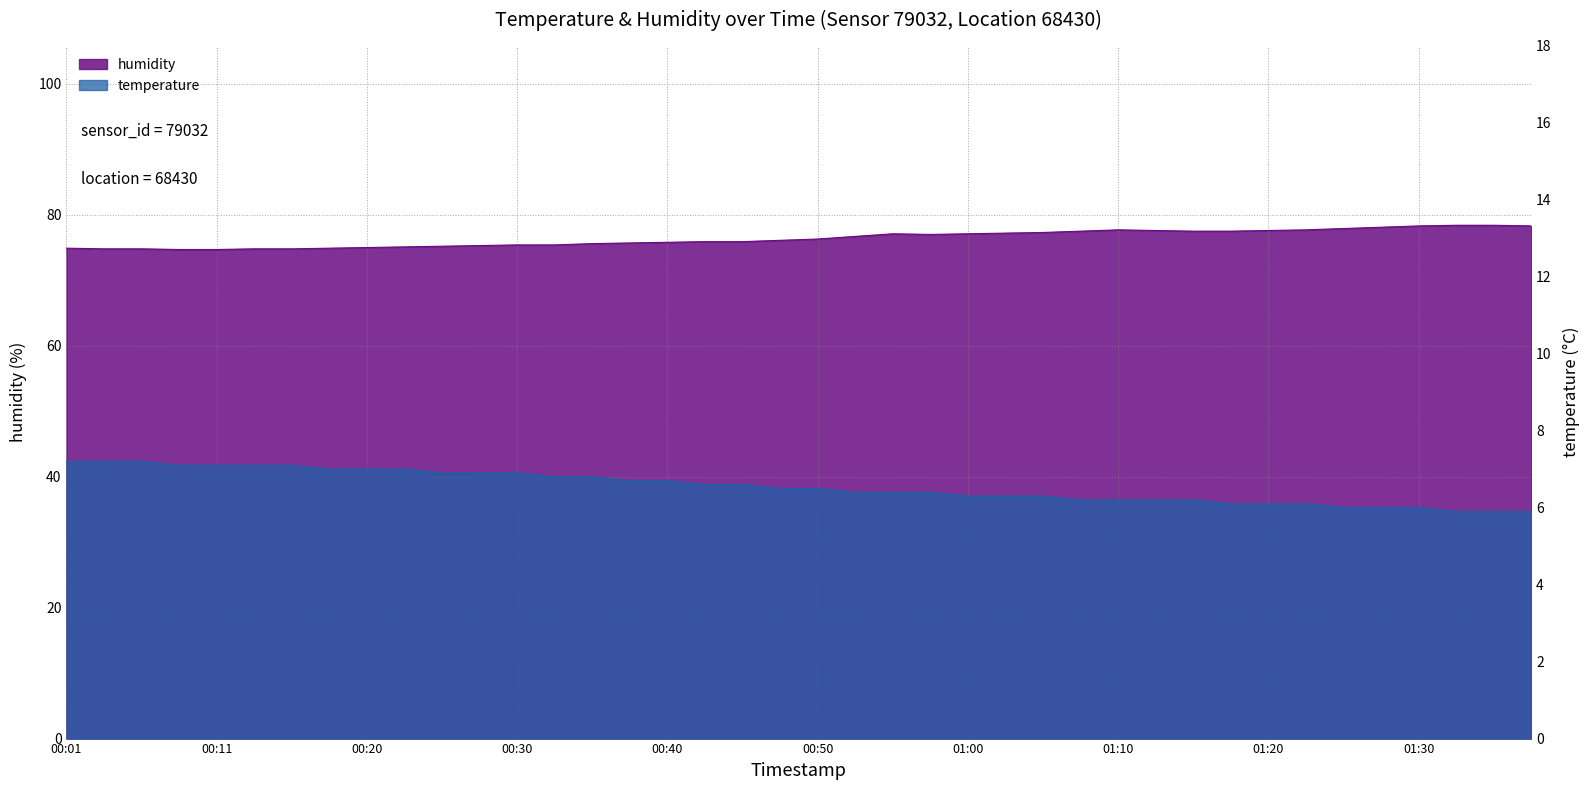

What are all the series names shown in the legend?

temperature, humidity